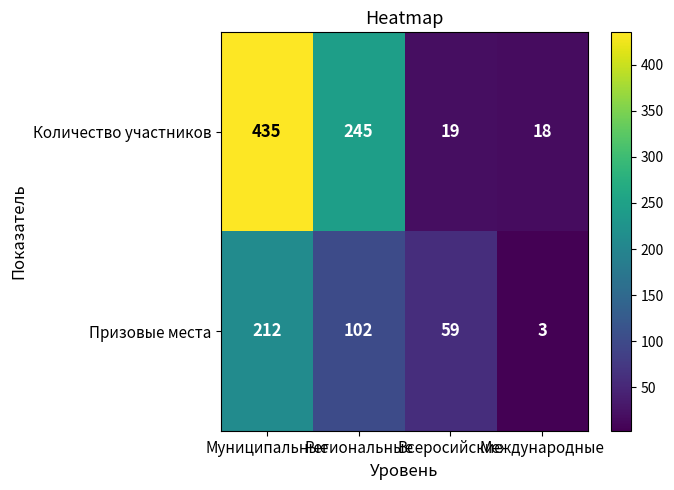

At which category does the chart reach its peak across all series?

Муниципальные